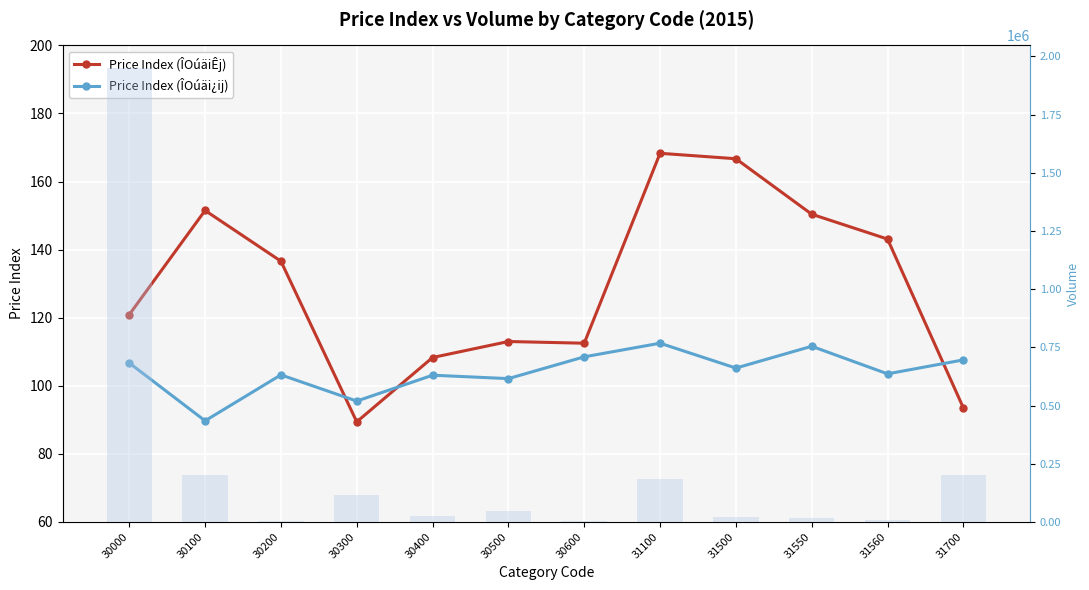

At which label is Volume closest to 976205?

30100